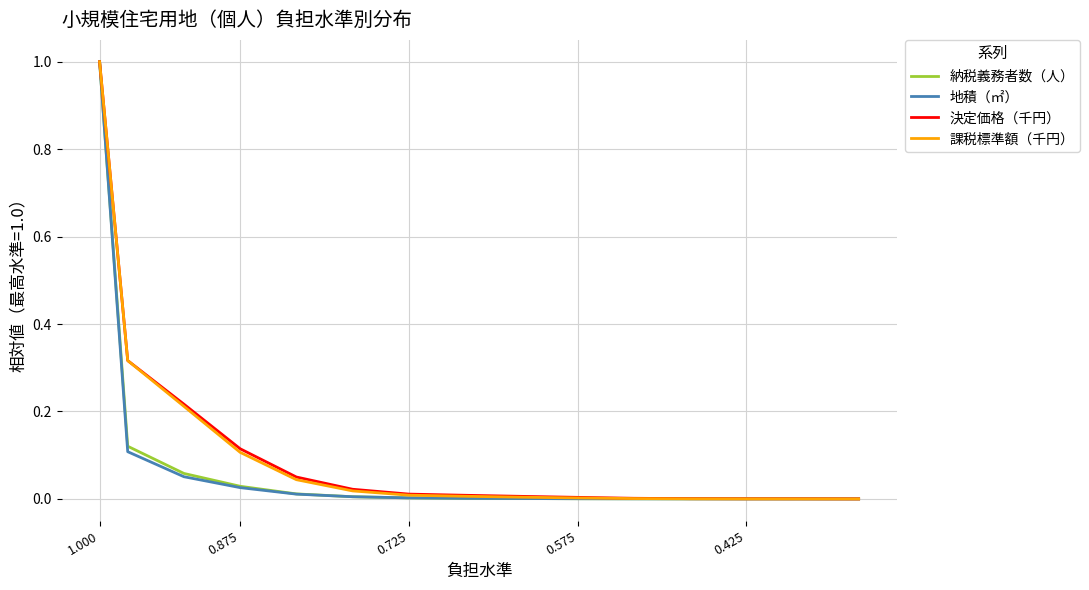

Which series has the largest range (max minus min)?

地積（㎡）